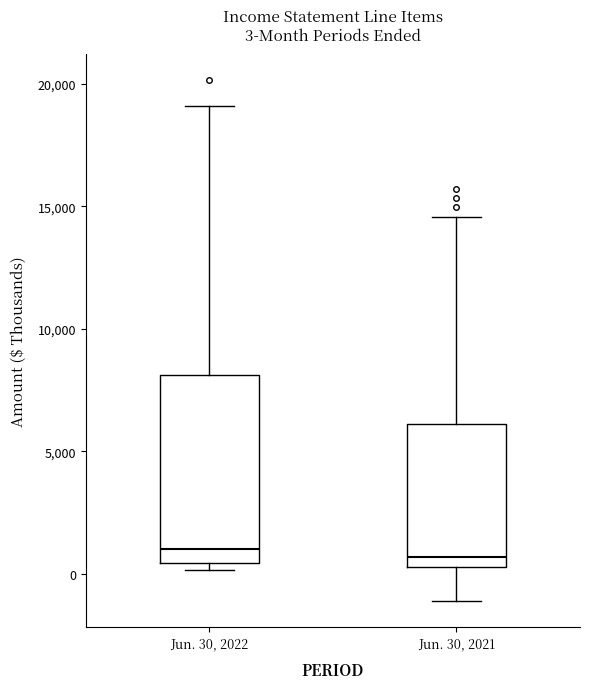

Comparing the boxes themselves (not the whiskers), which one is the tallest?

Jun. 30, 2022